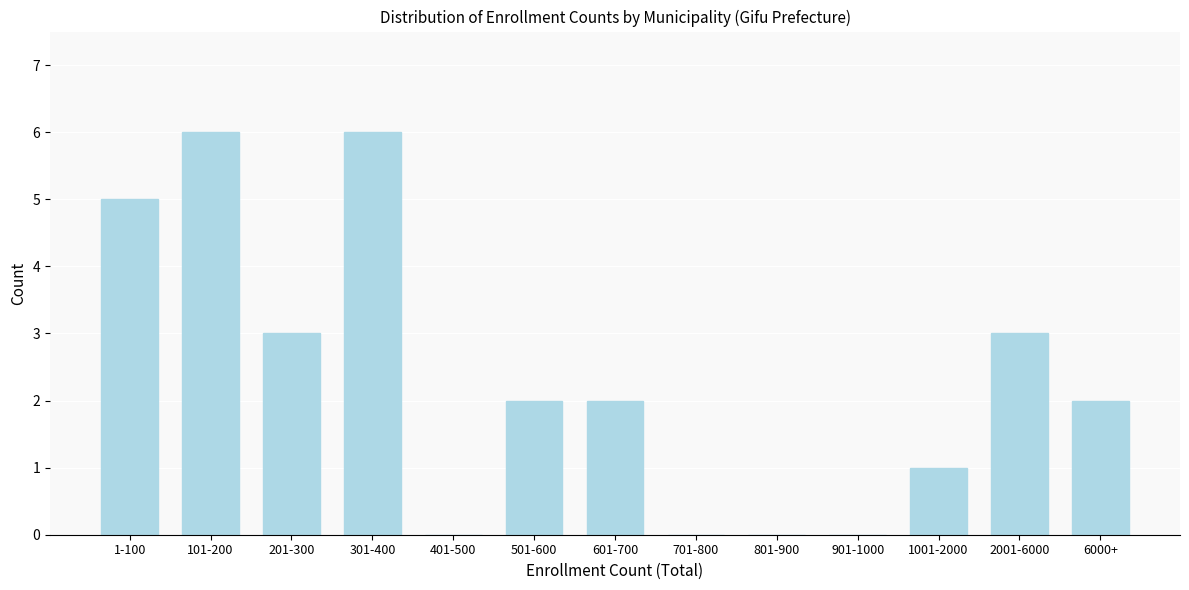

What is the maximum value shown in the chart?

6